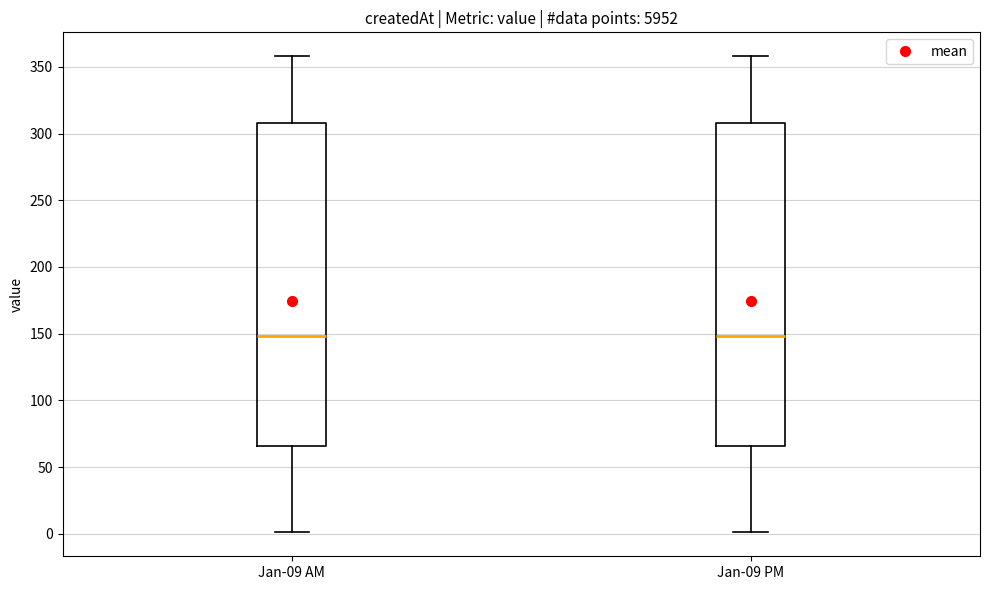

Reading left to right, transcribe this box plot: for each box, give where its median line is, the range the box spans, and where its two whiskers end, as read against the y-axis. The values are not printed on the chart, so give them approximately, as read against the axis.

Jan-09 AM: median 150, box 65 to 310, whiskers 0 to 360
Jan-09 PM: median 150, box 65 to 310, whiskers 0 to 360